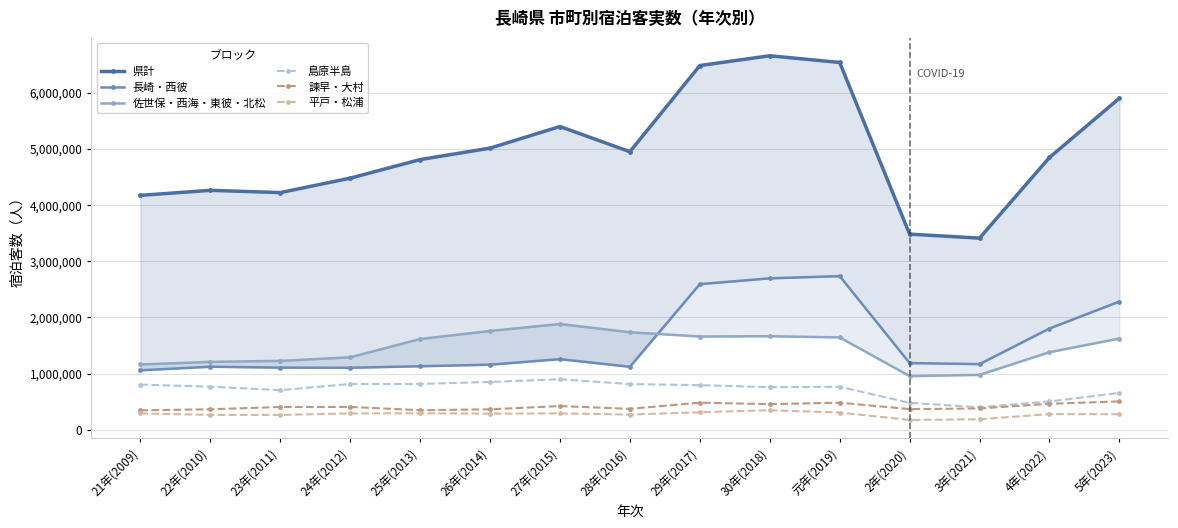

True or false: 県計 and 島原半島 intersect in this chart.

False